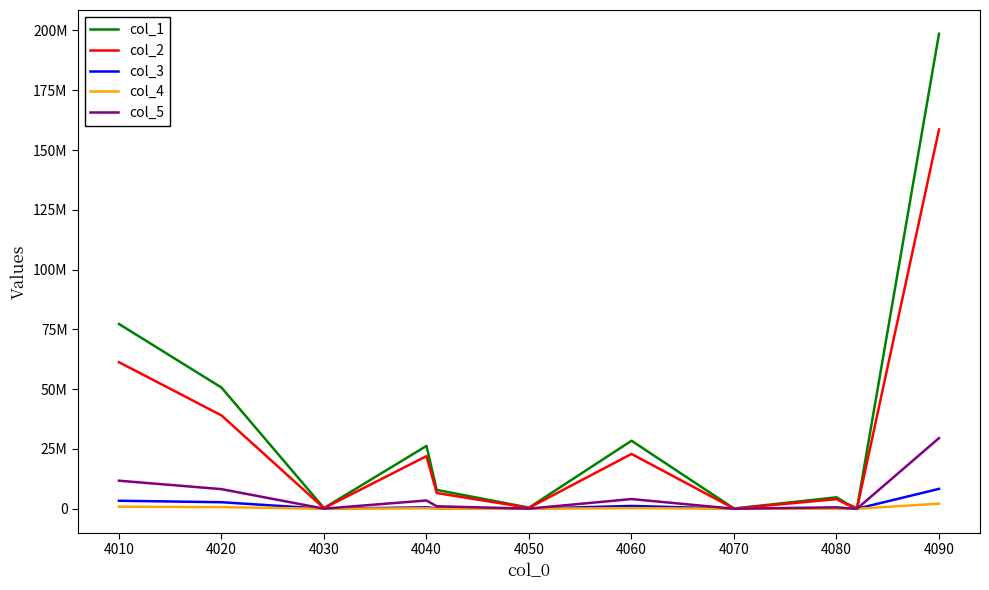

List the series in order of their peak value, highest first.

col_1, col_2, col_5, col_3, col_4